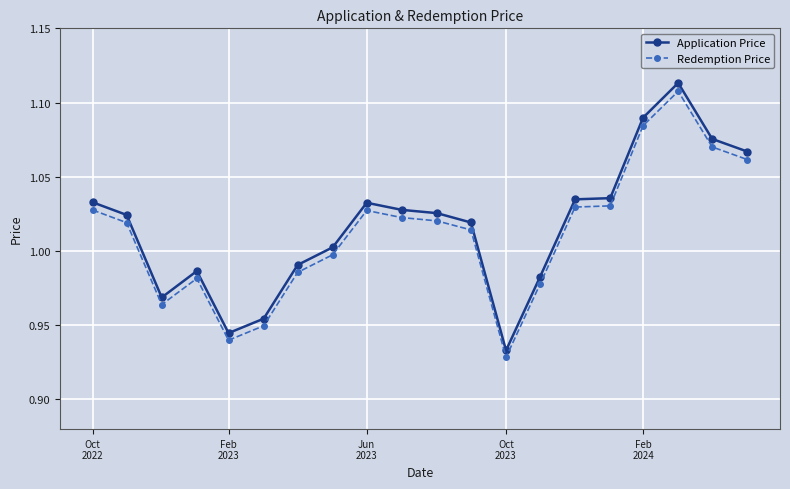

Does the chart have visible grid lines?

Yes